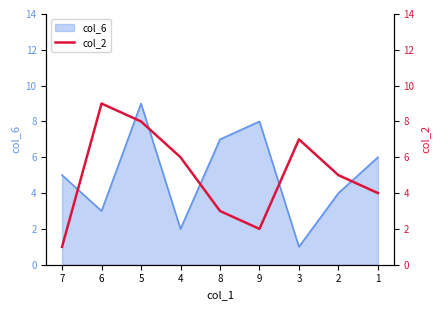

The chart shows a value of 1 at 7. True or false?

True